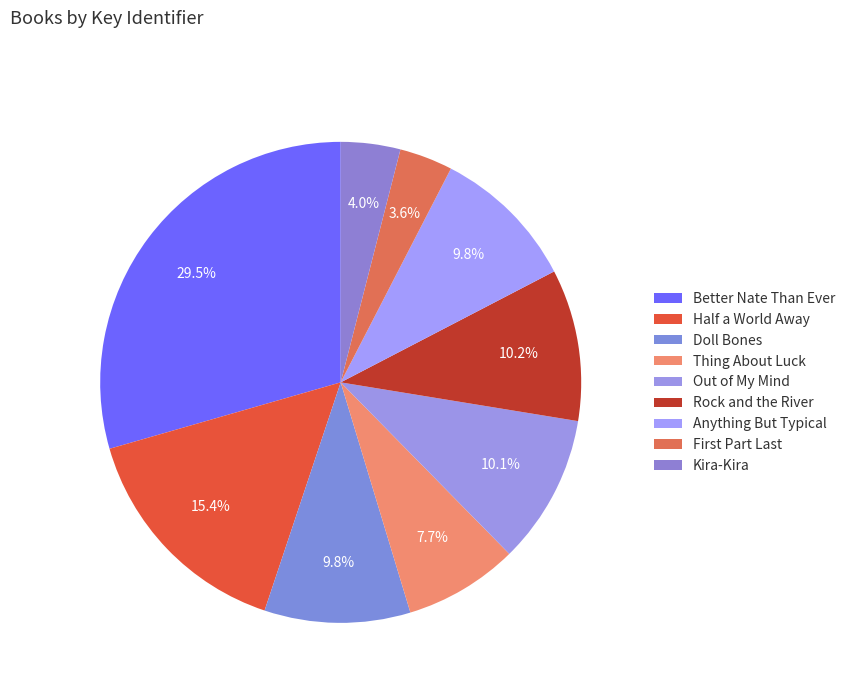

Count the number of slices in the pie.

9